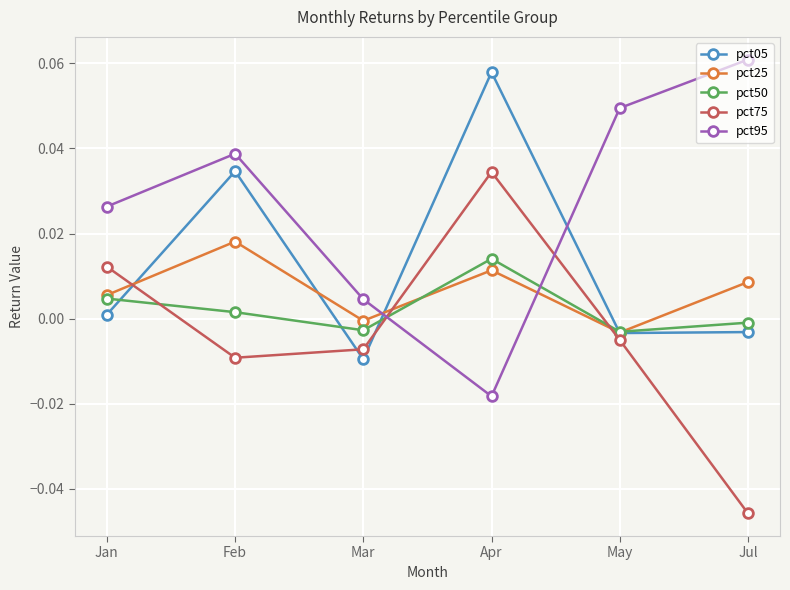

How many negative values does the pct50 series have?

3